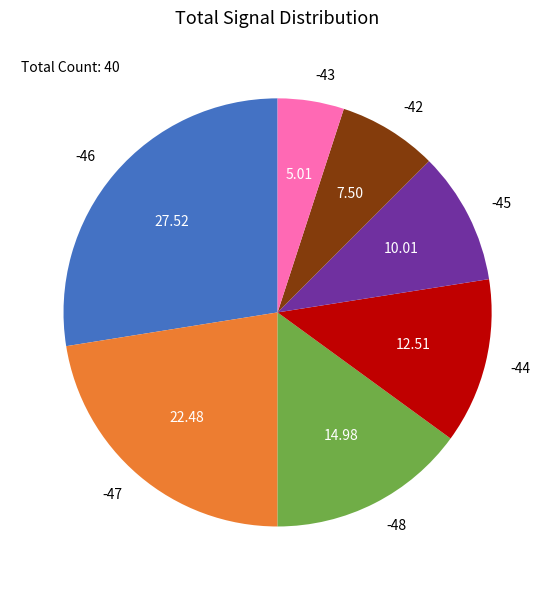

Which category has the smallest portion of the pie?

-43